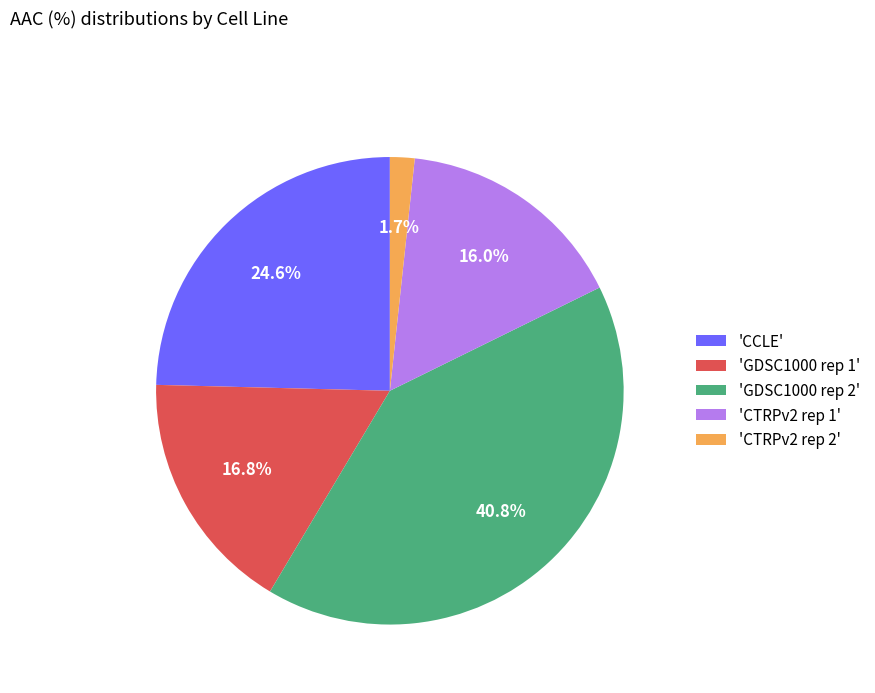

Which category has the biggest portion of the pie?

'GDSC1000 rep 2'